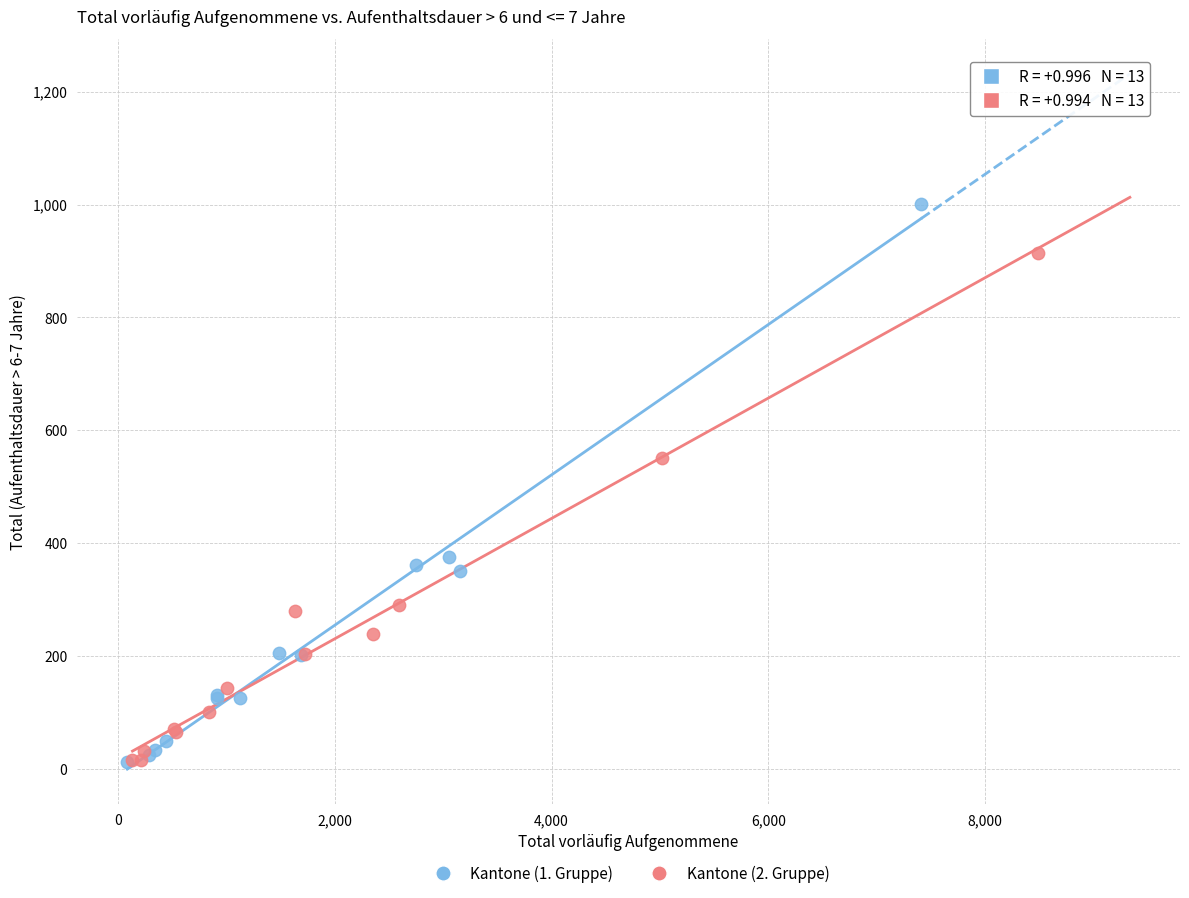

Which series contains the highest Y value?

Kantone (1. Gruppe)